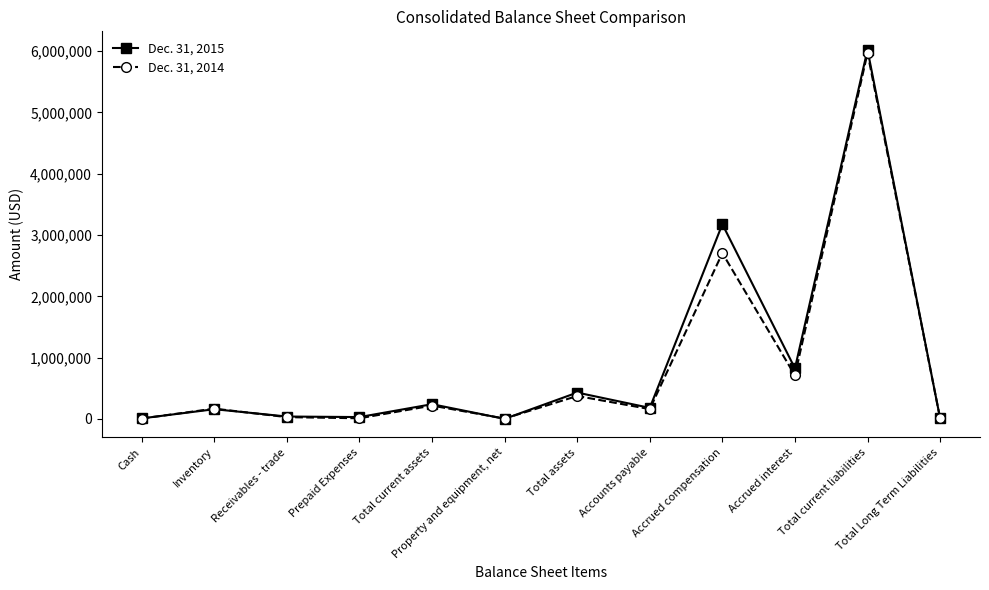

What is the sum of the Dec. 31, 2014 values at Accrued compensation and Total assets?

3081264